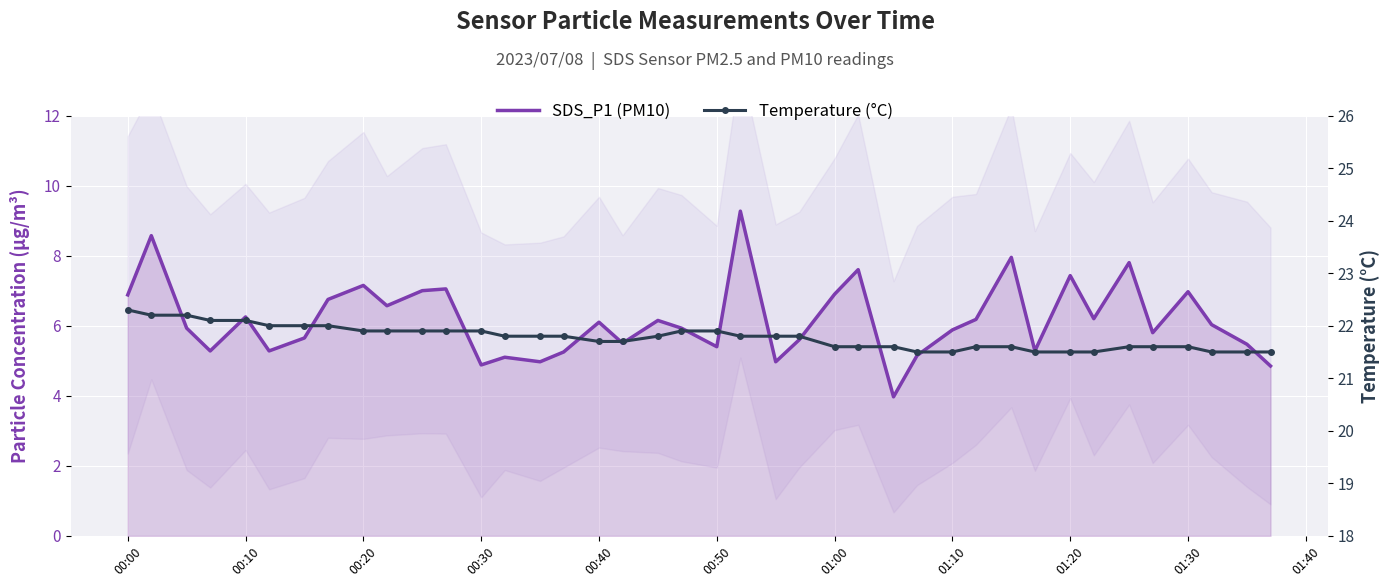

True or false: SDS_P1 (PM10) and Temperature (°C) cross at least once.

False